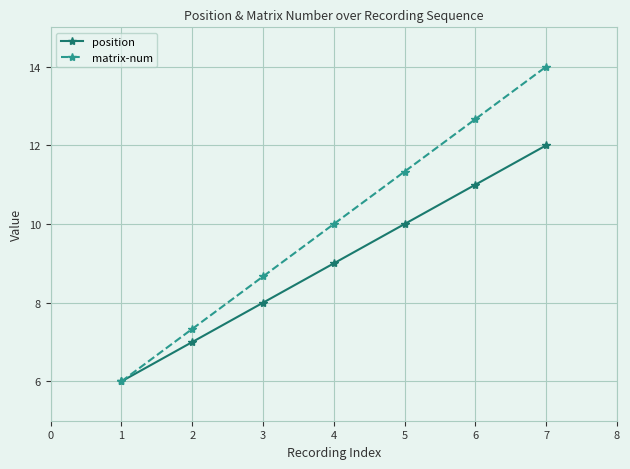

Reading left to right, extract all data points from this chart.

position: 1=6.0	2=7.0	3=8.0	4=9.0	5=10.0	6=11.0	7=12.0
matrix-num: 1=6.0	2=7.3	3=8.7	4=10.0	5=11.3	6=12.7	7=14.0